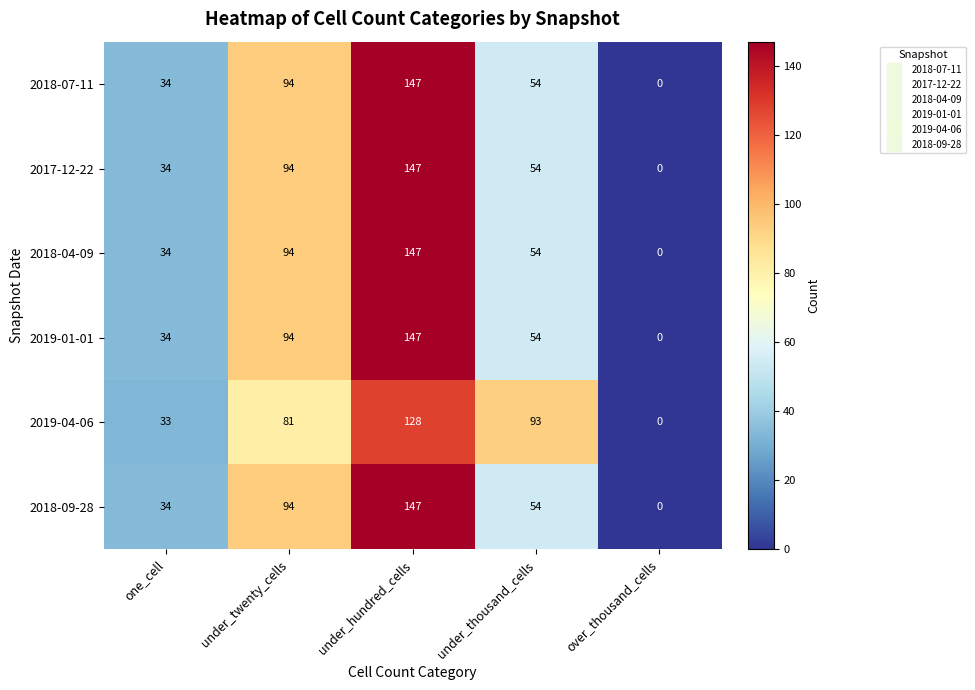

Reading left to right, list all the values displayed in this chart.

2018-07-11: one_cell=34	under_twenty_cells=94	under_hundred_cells=147	under_thousand_cells=54	over_thousand_cells=0
2017-12-22: one_cell=34	under_twenty_cells=94	under_hundred_cells=147	under_thousand_cells=54	over_thousand_cells=0
2018-04-09: one_cell=34	under_twenty_cells=94	under_hundred_cells=147	under_thousand_cells=54	over_thousand_cells=0
2019-01-01: one_cell=34	under_twenty_cells=94	under_hundred_cells=147	under_thousand_cells=54	over_thousand_cells=0
2019-04-06: one_cell=33	under_twenty_cells=81	under_hundred_cells=128	under_thousand_cells=93	over_thousand_cells=0
2018-09-28: one_cell=34	under_twenty_cells=94	under_hundred_cells=147	under_thousand_cells=54	over_thousand_cells=0